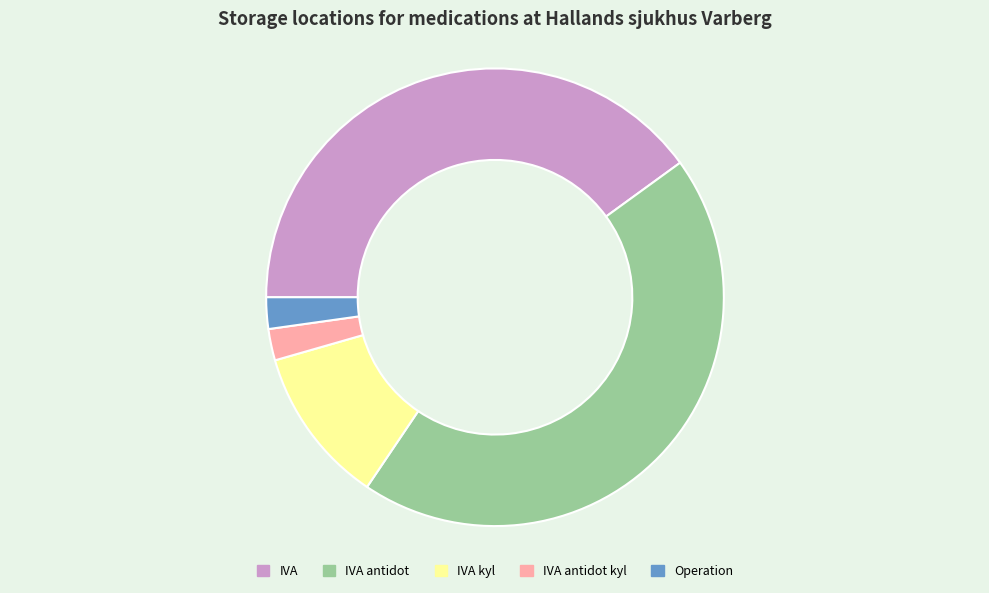

How many slices are in this pie chart?

5